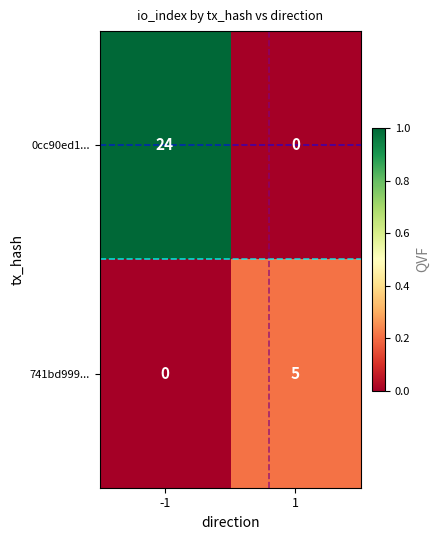

Is it true that 741bd999... equals 0 at -1?

True